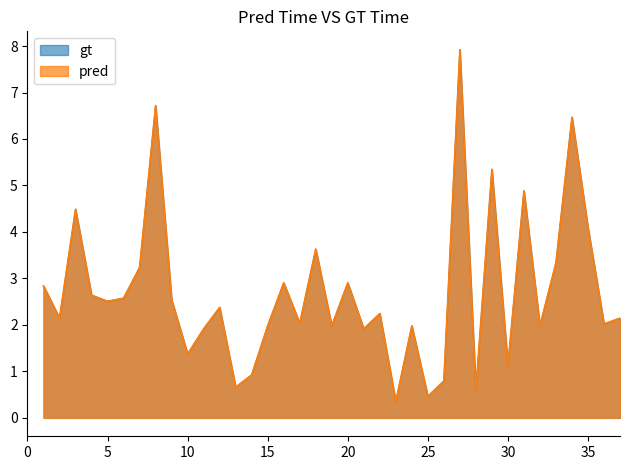

What is the smallest value displayed?

0.3